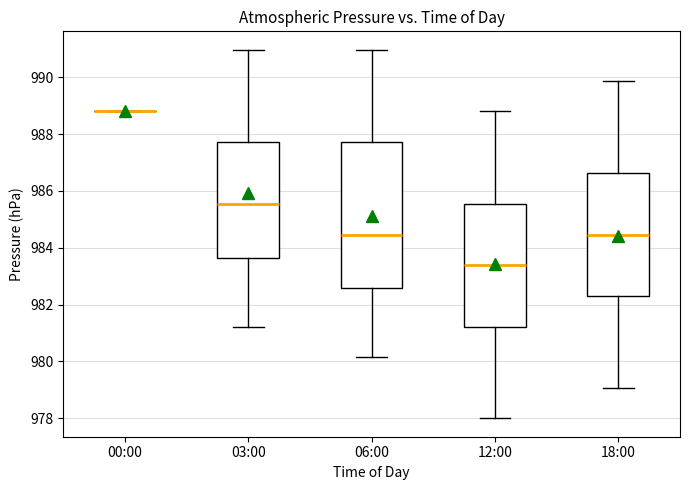

Reading left to right, read every box against the y-axis: the position of its median line, the range the box covers, and the ends of its whiskers. The values are not printed on the chart, so give them approximately, as read against the axis.

00:00: box collapsed to a line at 988.8, whiskers 988.8 to 988.8
03:00: median 985.6, box 983.6 to 987.8, whiskers 981.2 to 991.0
06:00: median 984.4, box 982.6 to 987.8, whiskers 980.2 to 991.0
12:00: median 983.4, box 981.2 to 985.6, whiskers 978.0 to 988.8
18:00: median 984.4, box 982.4 to 986.6, whiskers 979.0 to 989.8